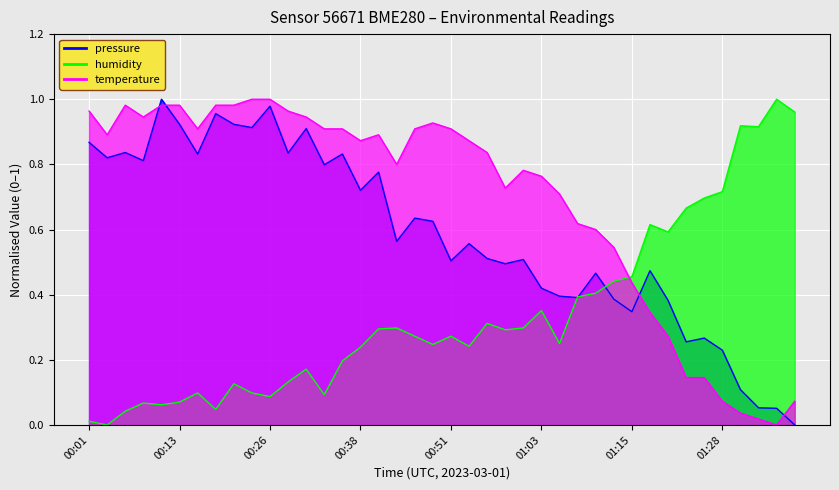

Reading left to right, extract all data points from this chart.

pressure: 00:01=0.9	00:04=0.8	00:06=0.8	00:08=0.8	00:11=1.0	00:13=0.9	00:16=0.8	00:18=1.0	00:21=0.9	00:23=0.9	00:26=1.0	00:28=0.8	00:31=0.9	00:33=0.8	00:36=0.8	00:38=0.7	00:41=0.8	00:43=0.6	00:46=0.6	00:48=0.6	00:51=0.5	00:53=0.6	00:56=0.5	00:58=0.5	01:00=0.5	01:03=0.4	01:05=0.4	01:08=0.4	01:10=0.5	01:13=0.4	01:15=0.3	01:18=0.5	01:20=0.4	01:23=0.3	01:25=0.3	01:28=0.2	01:30=0.1	01:32=0.1	01:35=0.1	01:37=0.0
humidity: 00:01=0.0	00:04=0.0	00:06=0.0	00:08=0.1	00:11=0.1	00:13=0.1	00:16=0.1	00:18=0.0	00:21=0.1	00:23=0.1	00:26=0.1	00:28=0.1	00:31=0.2	00:33=0.1	00:36=0.2	00:38=0.2	00:41=0.3	00:43=0.3	00:46=0.3	00:48=0.2	00:51=0.3	00:53=0.2	00:56=0.3	00:58=0.3	01:00=0.3	01:03=0.4	01:05=0.2	01:08=0.4	01:10=0.4	01:13=0.4	01:15=0.5	01:18=0.6	01:20=0.6	01:23=0.7	01:25=0.7	01:28=0.7	01:30=0.9	01:32=0.9	01:35=1.0	01:37=1.0
temperature: 00:01=1.0	00:04=0.9	00:06=1.0	00:08=0.9	00:11=1.0	00:13=1.0	00:16=0.9	00:18=1.0	00:21=1.0	00:23=1.0	00:26=1.0	00:28=1.0	00:31=0.9	00:33=0.9	00:36=0.9	00:38=0.9	00:41=0.9	00:43=0.8	00:46=0.9	00:48=0.9	00:51=0.9	00:53=0.9	00:56=0.8	00:58=0.7	01:00=0.8	01:03=0.8	01:05=0.7	01:08=0.6	01:10=0.6	01:13=0.5	01:15=0.4	01:18=0.3	01:20=0.3	01:23=0.1	01:25=0.1	01:28=0.1	01:30=0.0	01:32=0.0	01:35=0.0	01:37=0.1